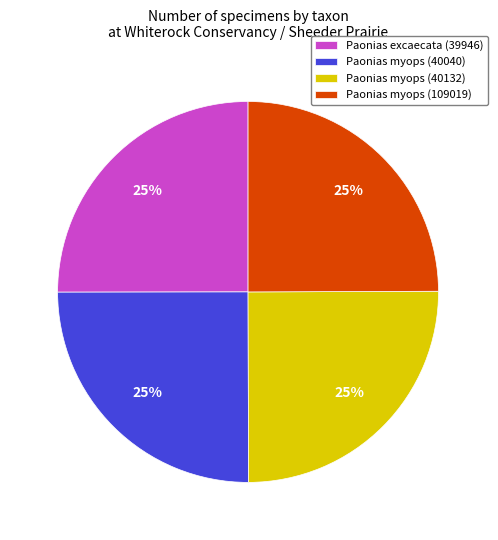

True or false: Paonias excaecata (39946) accounts for 11% of the total.

False